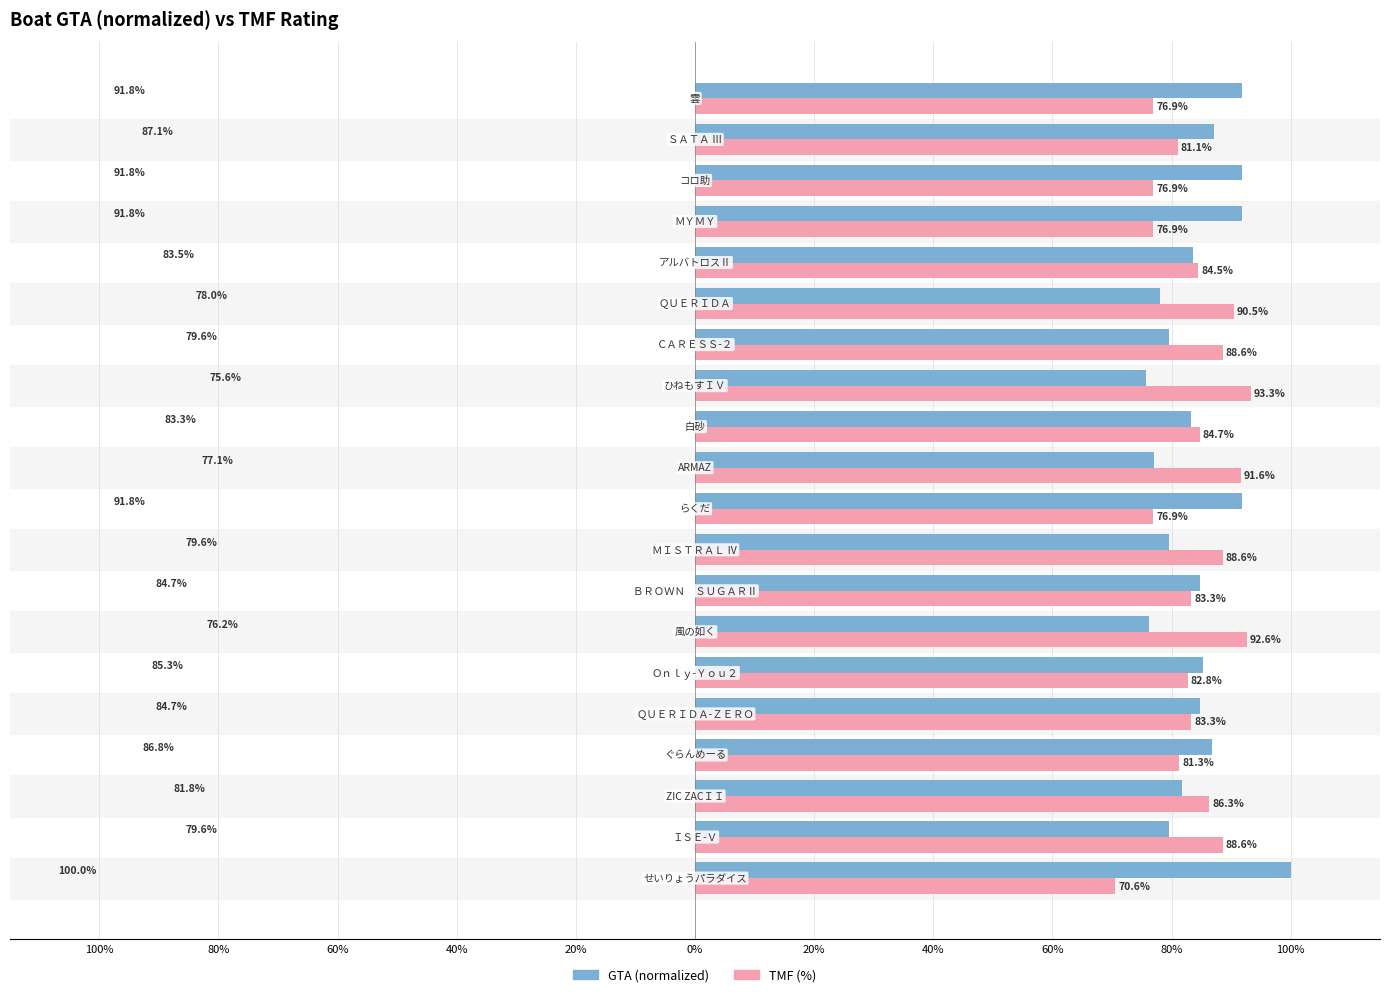

What are all the series names shown in the legend?

GTA (normalized), TMF (%)